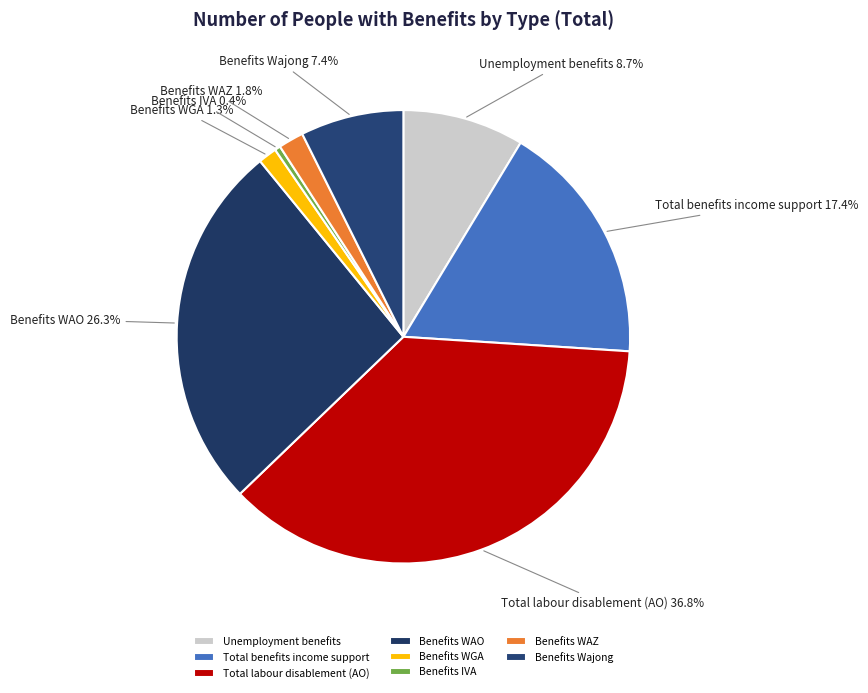

To the nearest percent, what portion does Total benefits income support represent?

17%